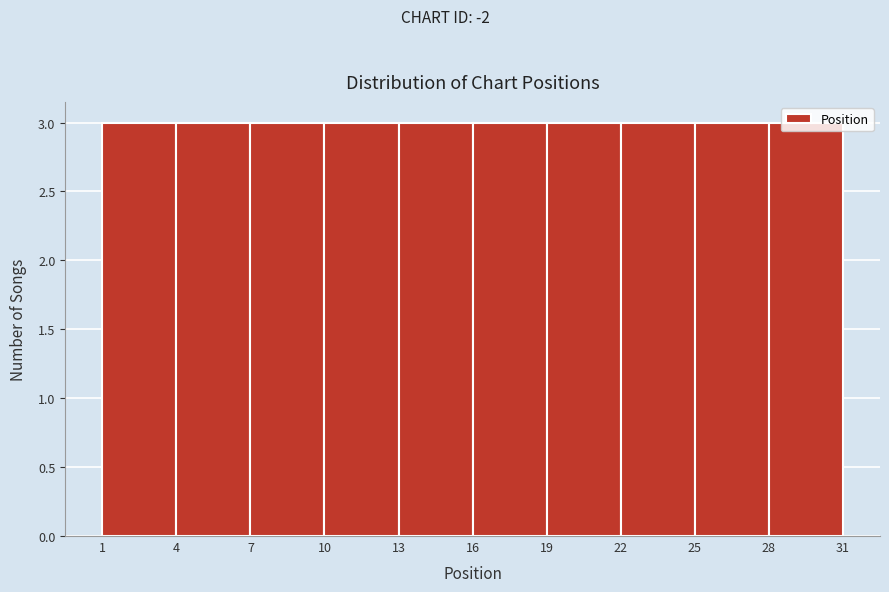

Reading left to right, transcribe this chart: for each bar, give the range it covers on the x-axis and its height. The values are not printed on the chart, so give them approximately, as read against the axis.

1 to 4: 3
4 to 7: 3
7 to 10: 3
10 to 13: 3
13 to 16: 3
16 to 19: 3
19 to 22: 3
22 to 25: 3
25 to 28: 3
28 to 31: 3